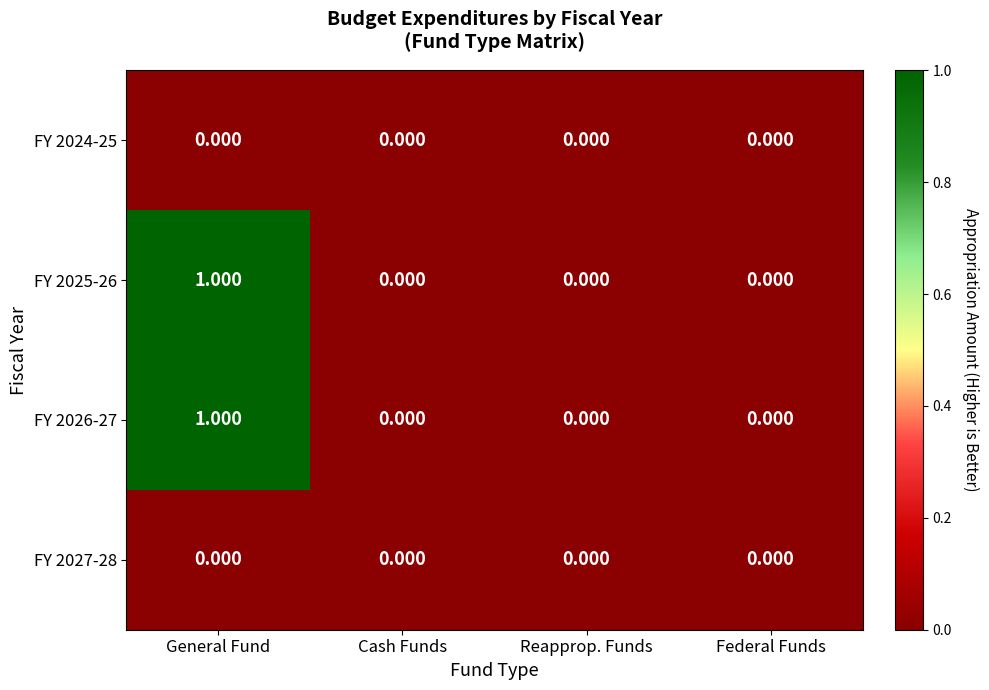

What is the spread (max minus min) of values at General Fund?

1